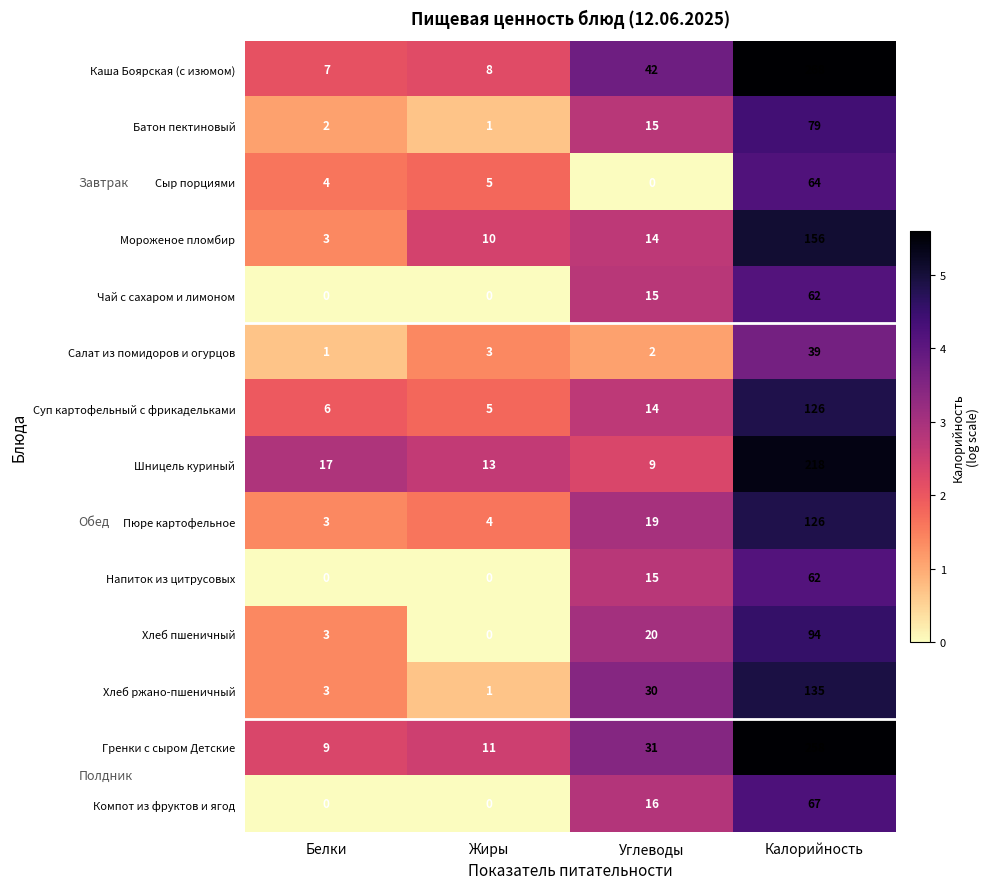

Where is Компот из фруктов и ягод nearest to the value 33?

Углеводы